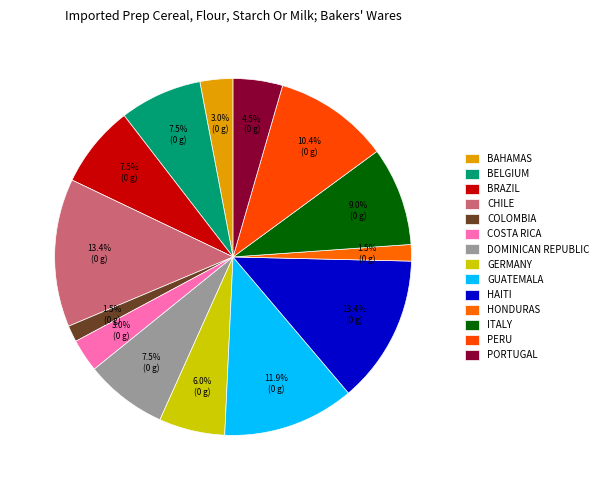

Count the number of slices in the pie.

14